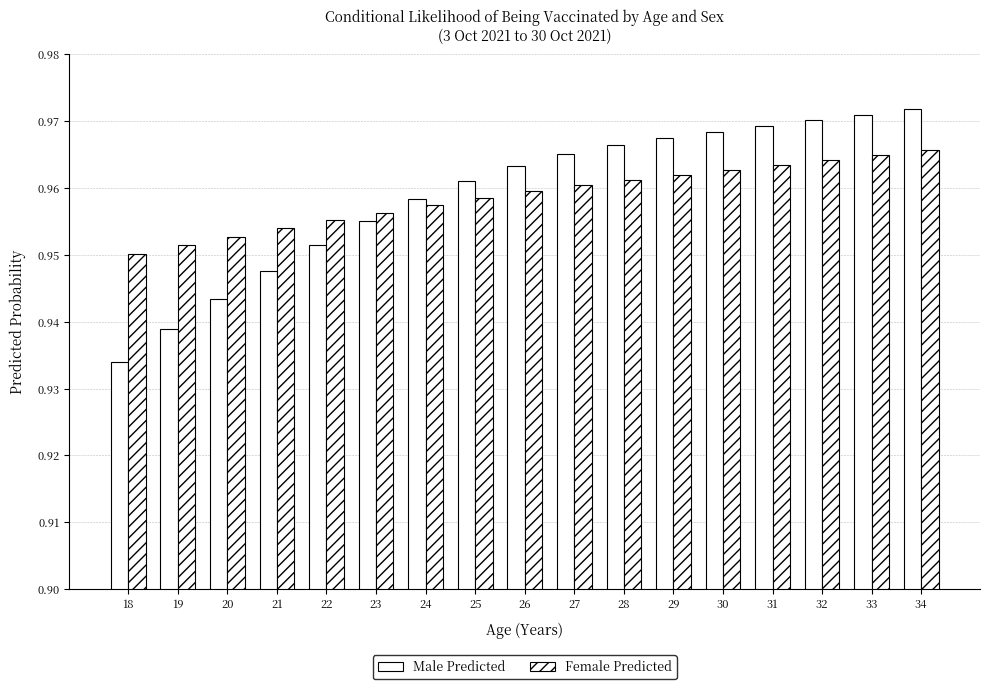

Which series has the largest total across all categories?

Male Predicted